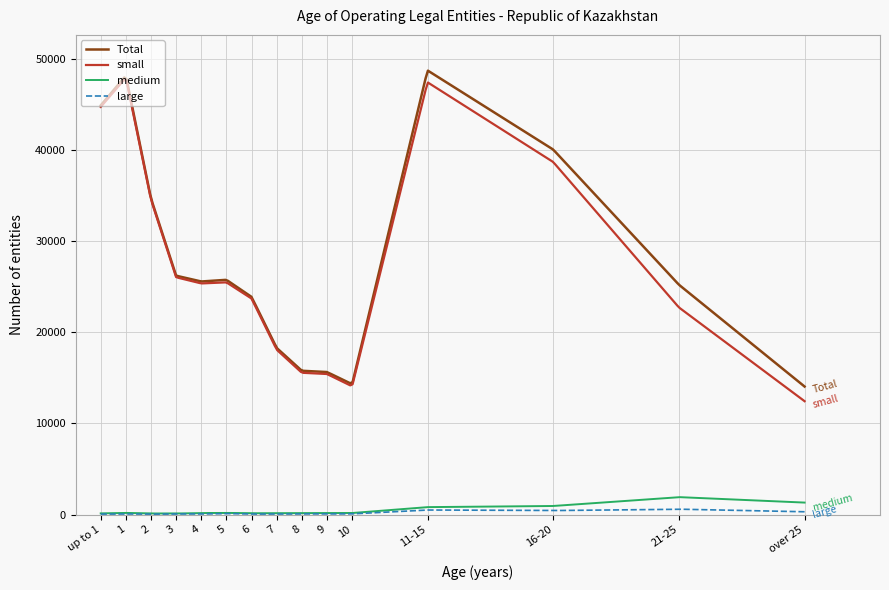

Rank the series by their maximum value, from highest to lowest.

Total, small, medium, large